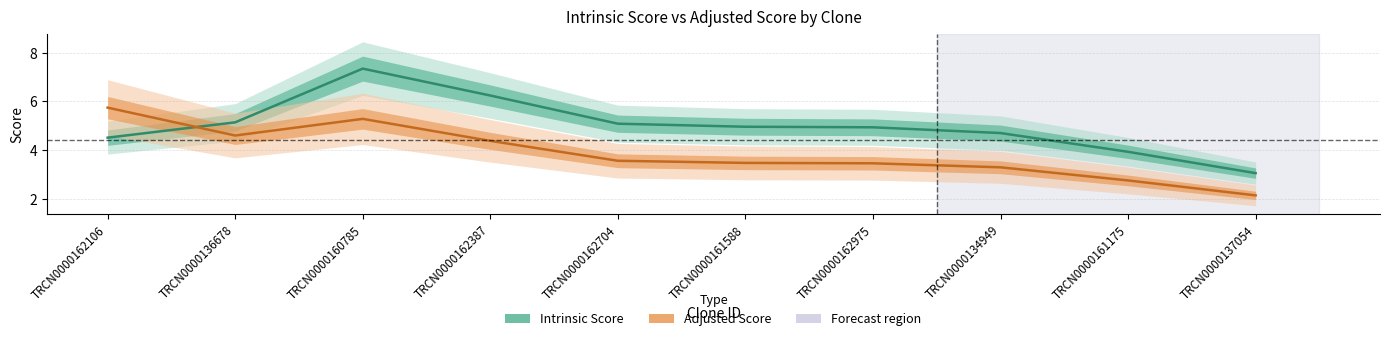

Where do Adjusted Score and Intrinsic Score first cross each other?

TRCN0000162106 and TRCN0000136678